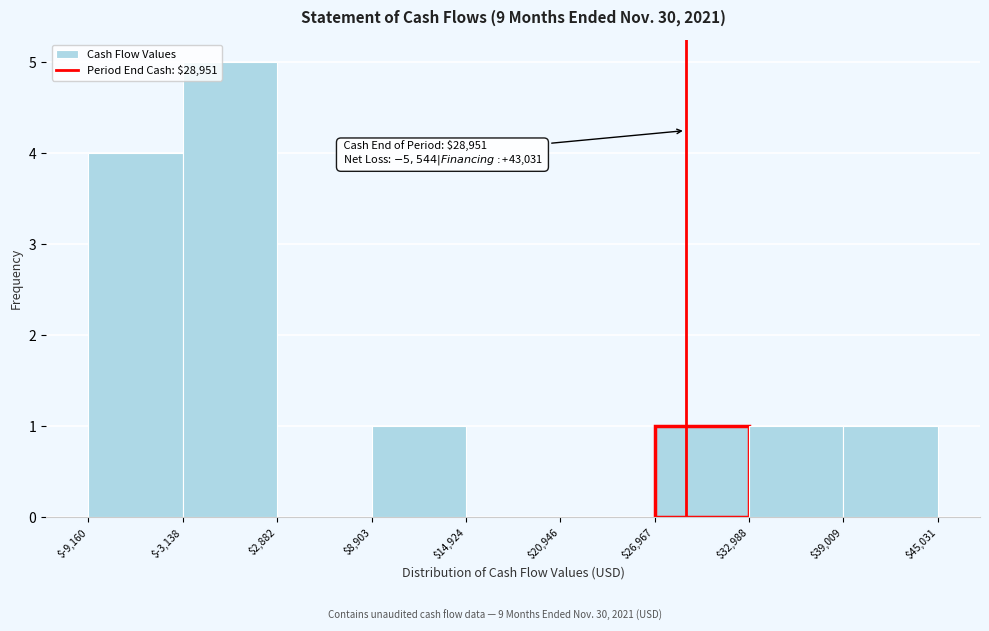

Over which range of the x-axis is the bar tallest?

$-3,138 to $2,882